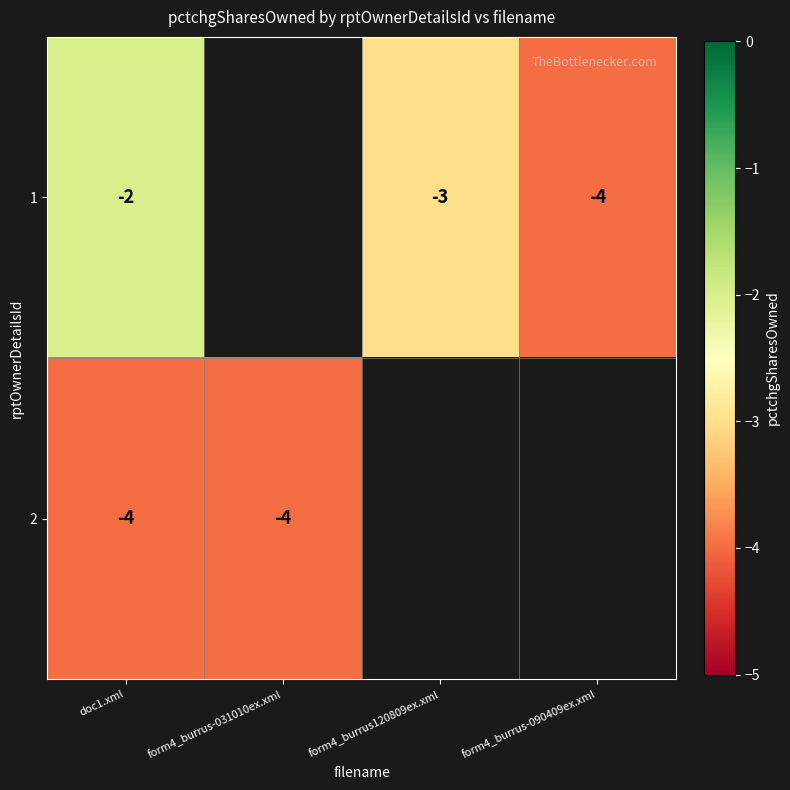

What is the sum of the 1 values at form4_burrus-090409ex.xml and doc1.xml?

-6